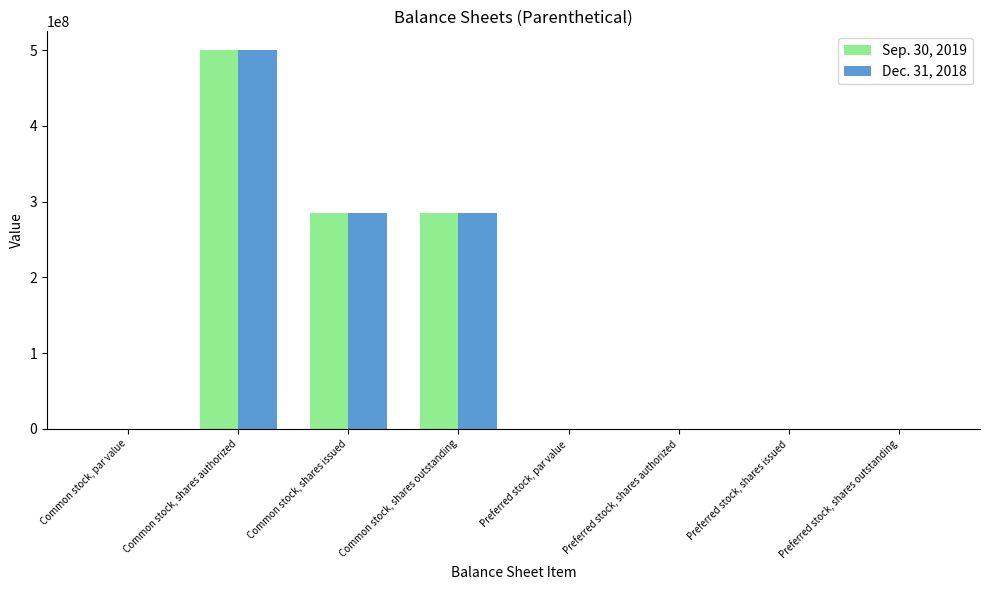

What is the sum of all Sep. 30, 2019 values?

1071111363.0